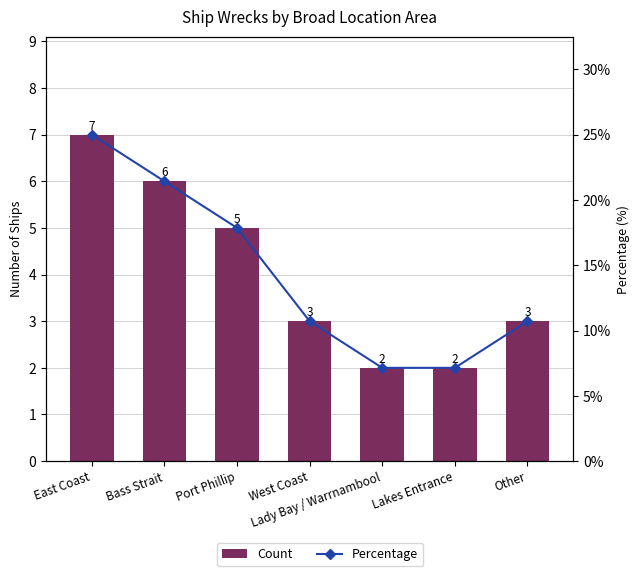

What are all the series names shown in the legend?

Count, Percentage